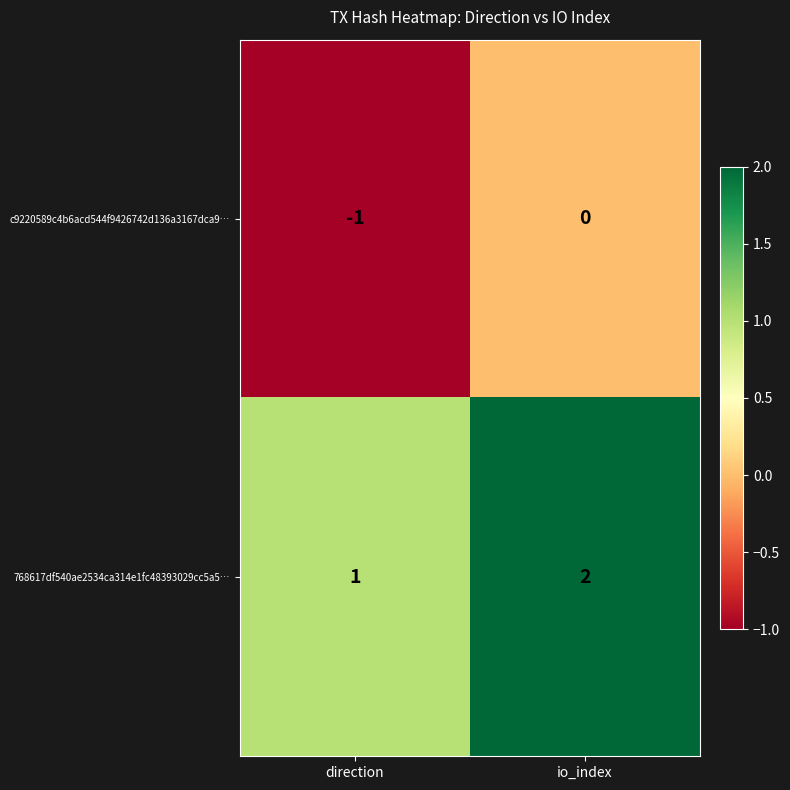

List the series in order of their overall mean, lowest first.

c9220589c4b6acd544f9426742d136a3167dca9…, 768617df540ae2534ca314e1fc48393029cc5a5…